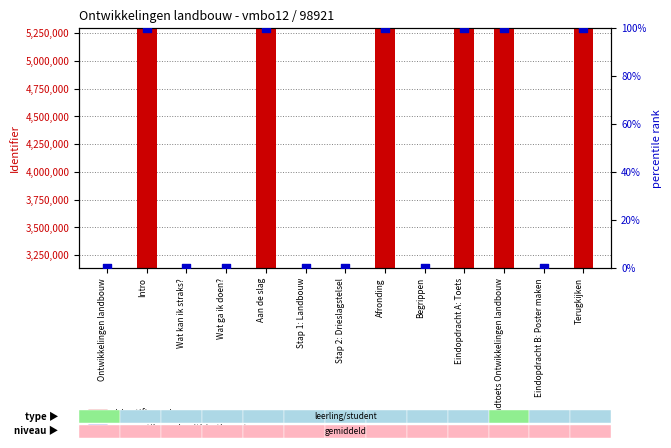

What is the total value across all series at Ontwikkelingen landbouw?

3134120.0